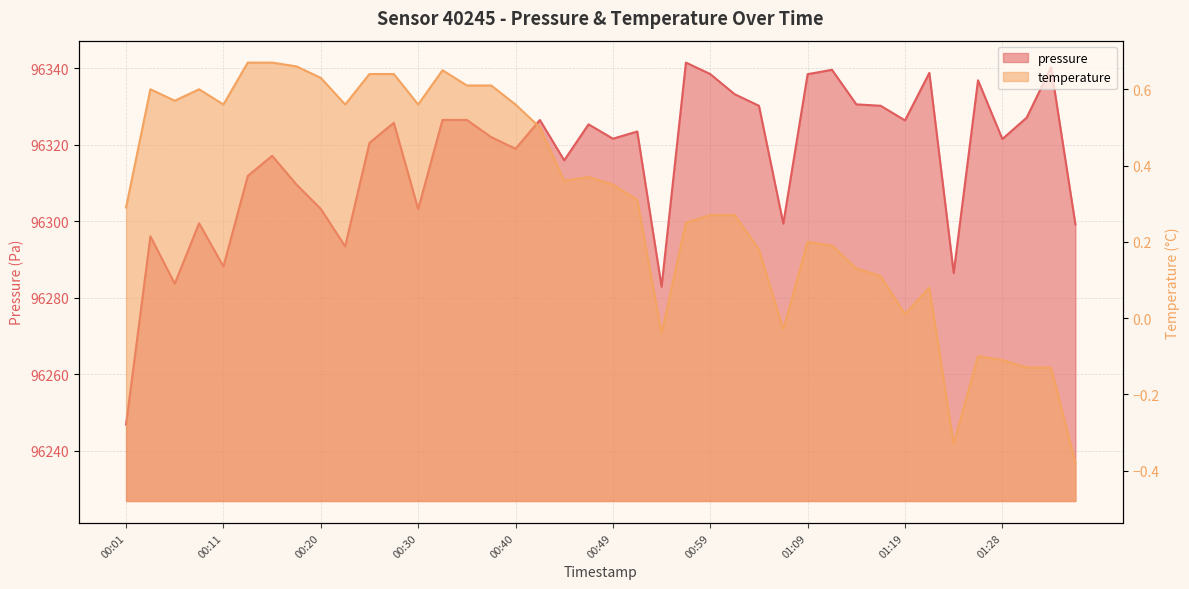

What are all the series names shown in the legend?

pressure, temperature